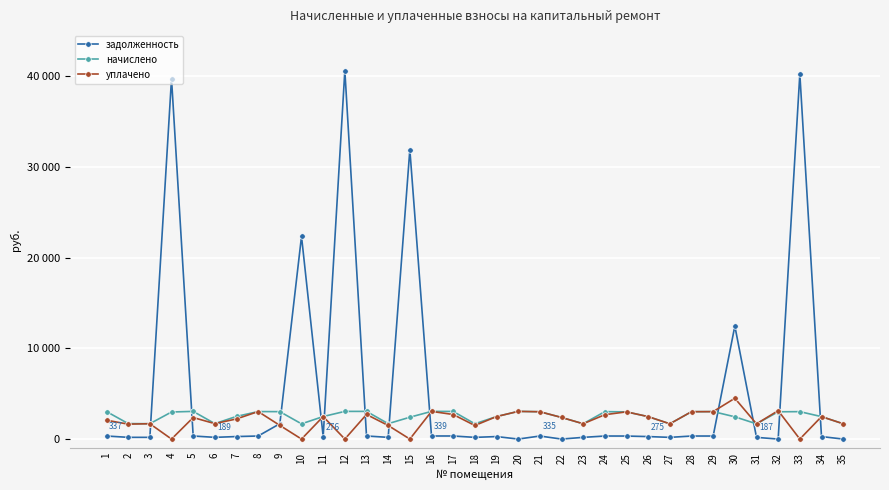

What is the value of the уплачено point at the 22nd from the left?

2385.0